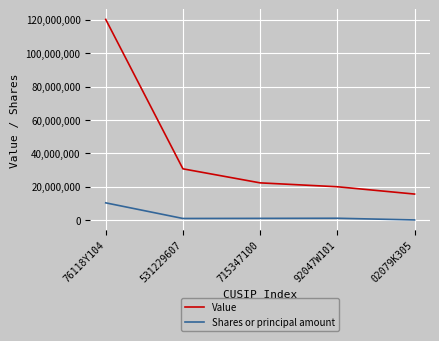

The value of Shares or principal amount at 715347100 is 957603. True or false?

True